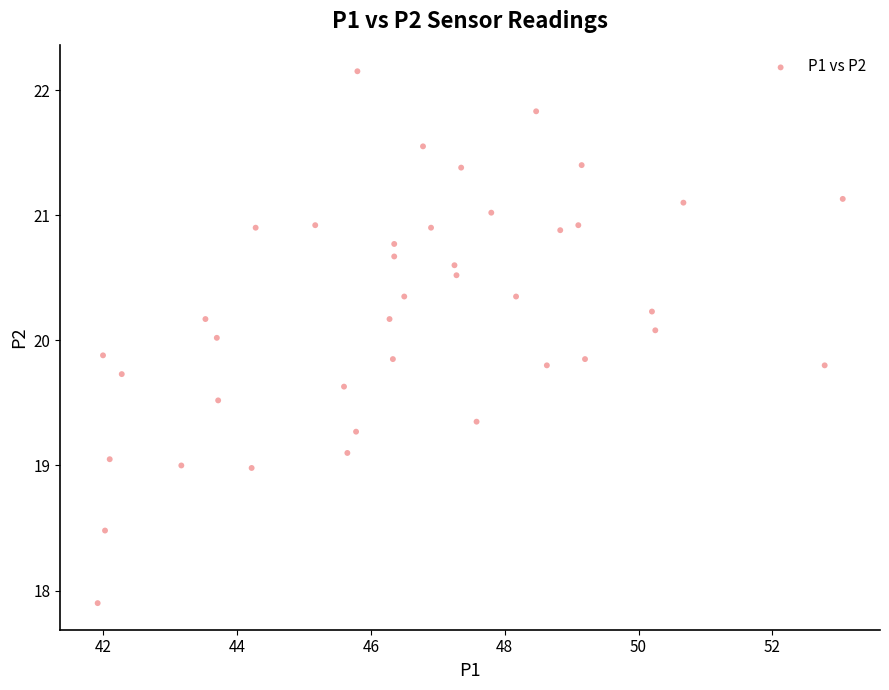

What is the range of X values (max minus min)?

11.1